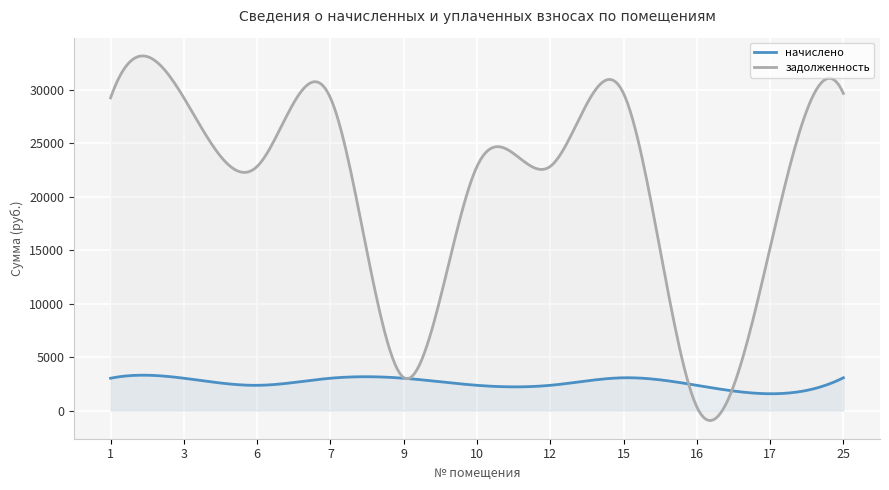

List the labels in order of задолженность value, largest first.

15, 25, 1, 3, 7, 6, 10, 12, 17, 9, 16